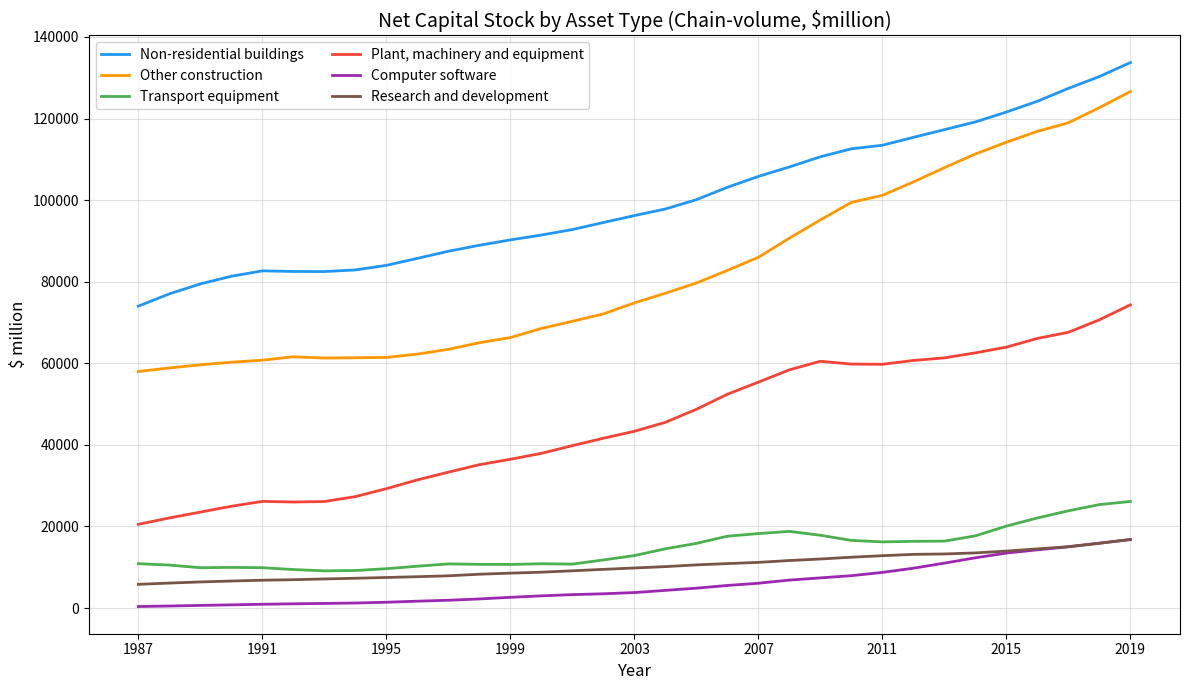

In Other construction, how many points are lower than both neighbors (excluding endpoints)?

1